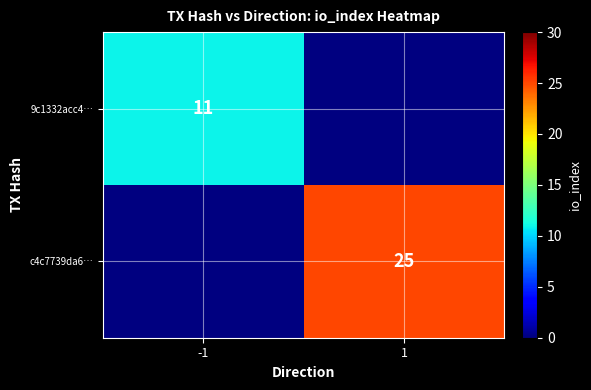

Is it true that c4c7739da6… equals 39 at 1?

False